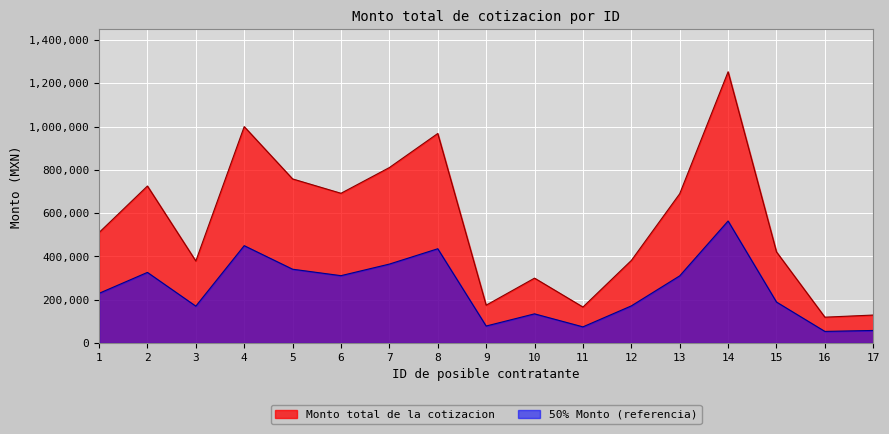

What is the difference between the maximum and minimum values?

1133723.4